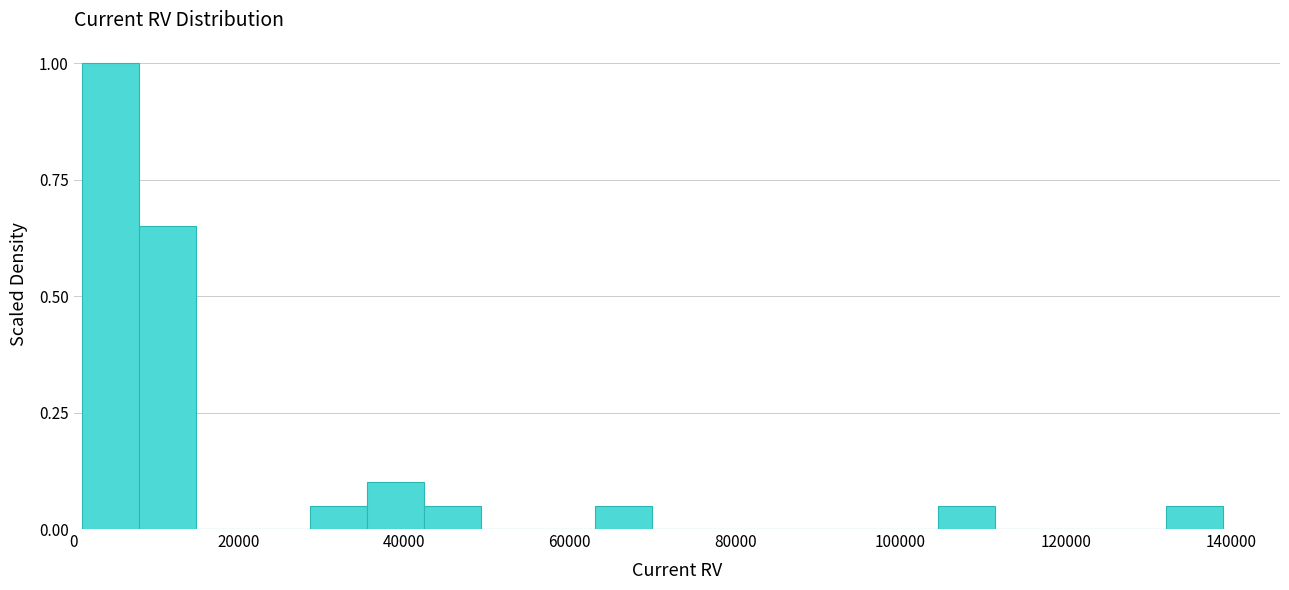

Around what value on the x-axis is the tallest bar? Give the approximate position of its centre, as read against the axis.

4000